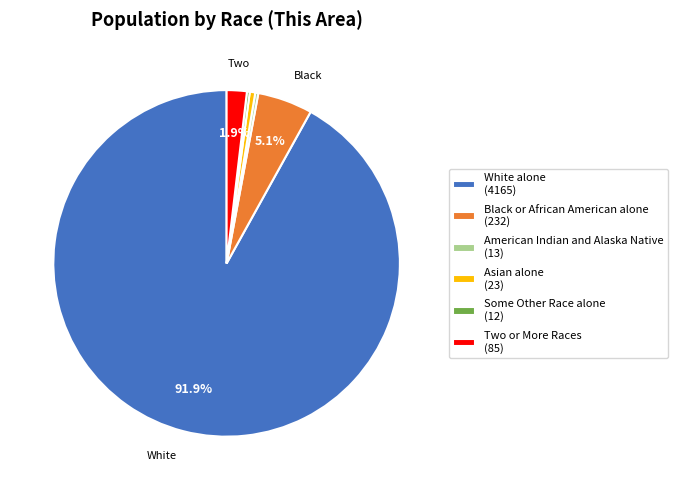

Combined, do White alone (4165) and American Indian and Alaska Native (13) account for over 50%?

Yes